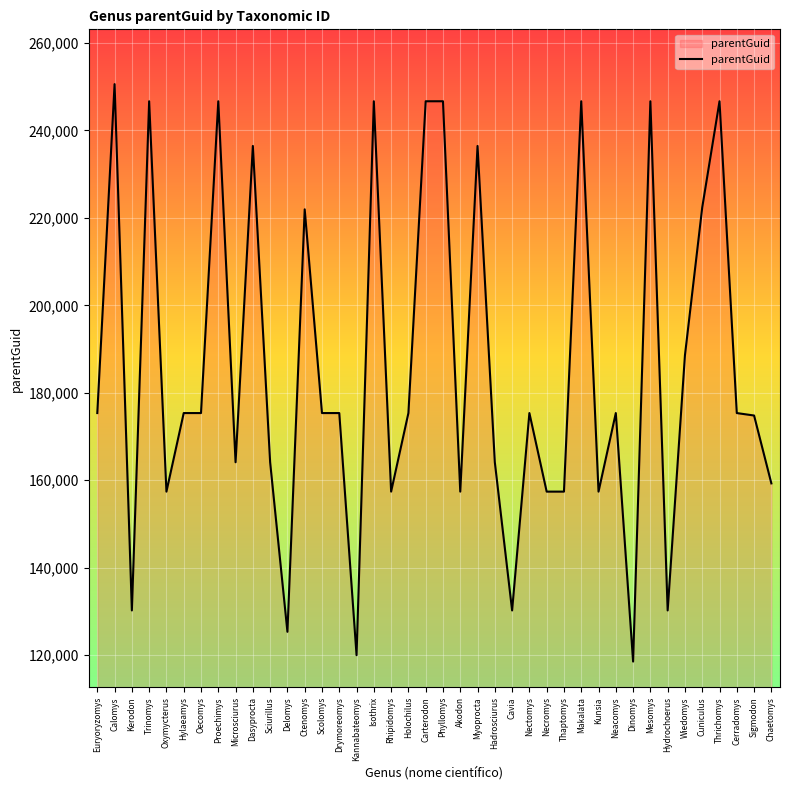

The value at Kannabateomys is 215496. True or false?

False